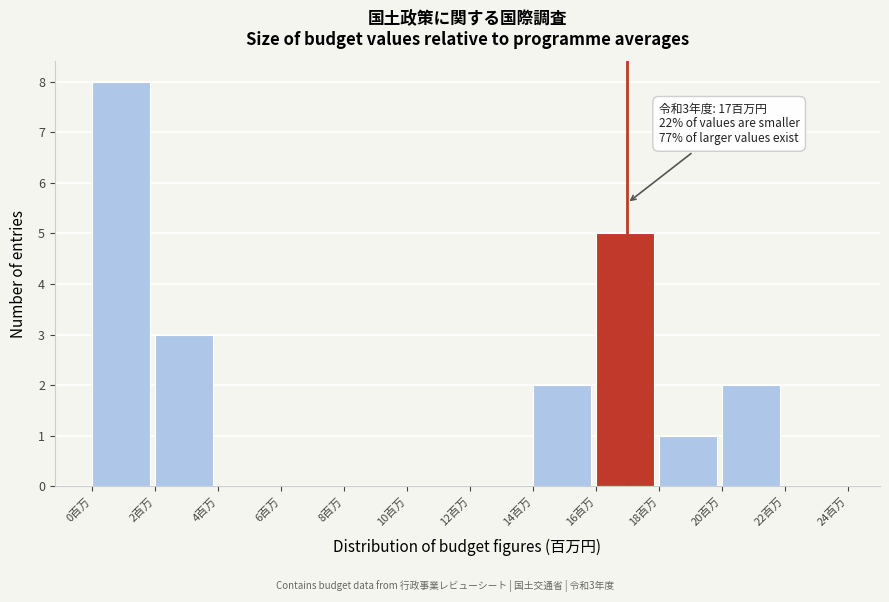

Over which range of the x-axis is the bar tallest?

0 to 2